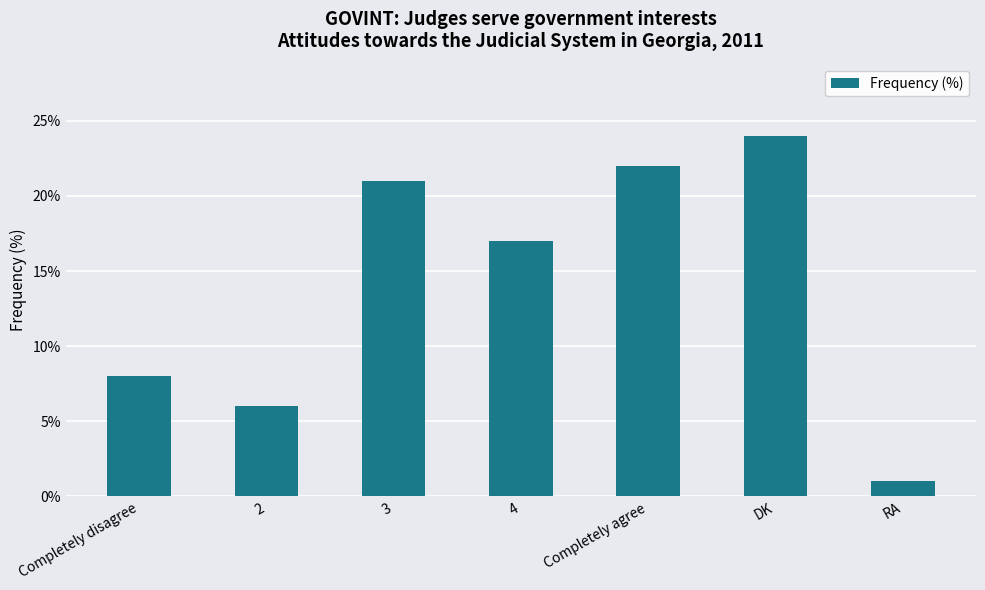

List the labels in order of value, smallest first.

RA, 2, Completely disagree, 4, 3, Completely agree, DK